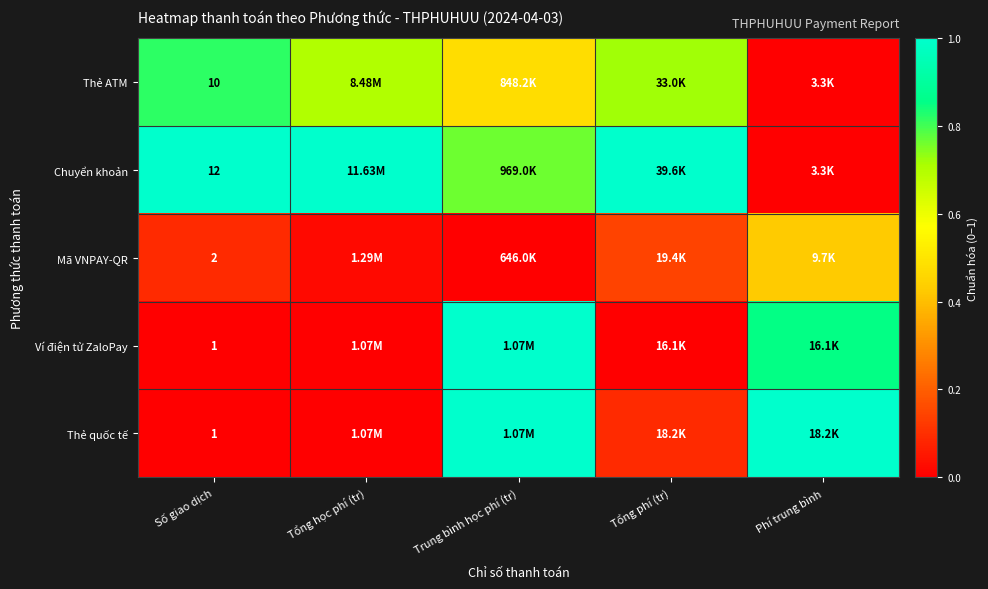

Which series has the largest total across all categories?

Chuyển khoản